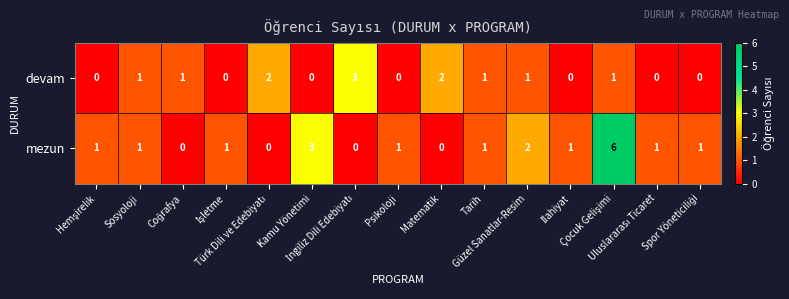

Which series has the largest total across all categories?

mezun